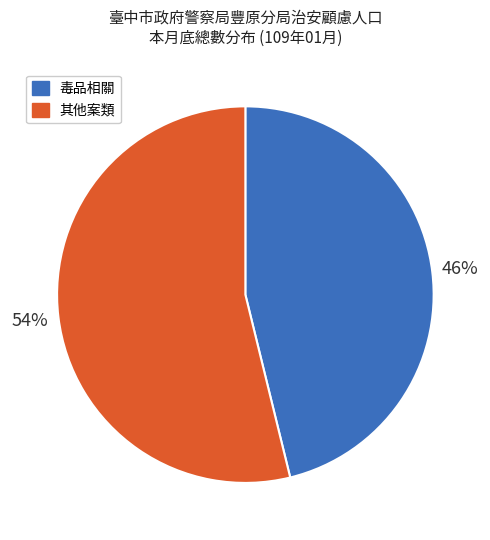

Count the number of slices in the pie.

2